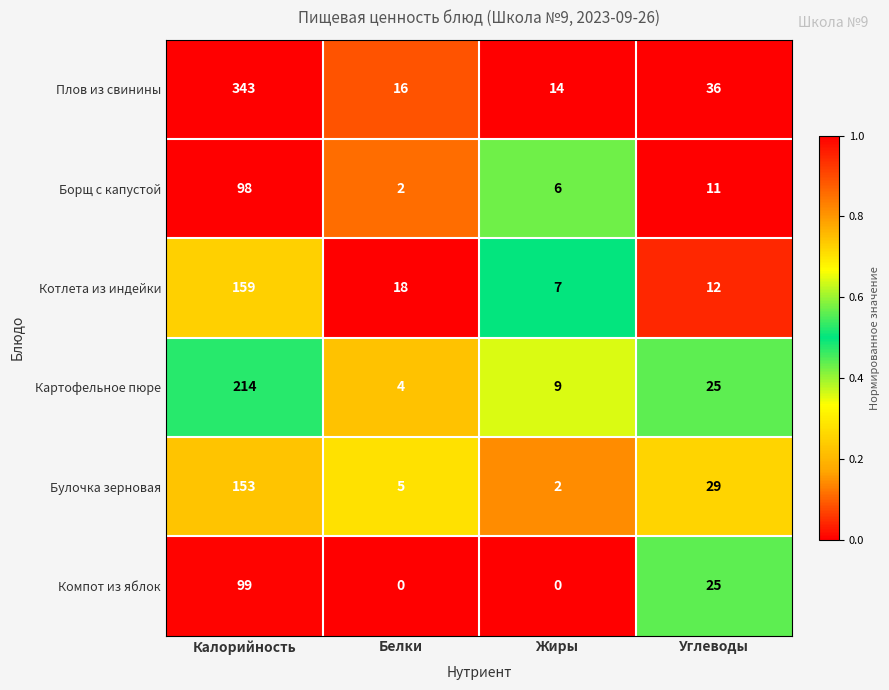

At which category is the sum across all series the highest?

Калорийность